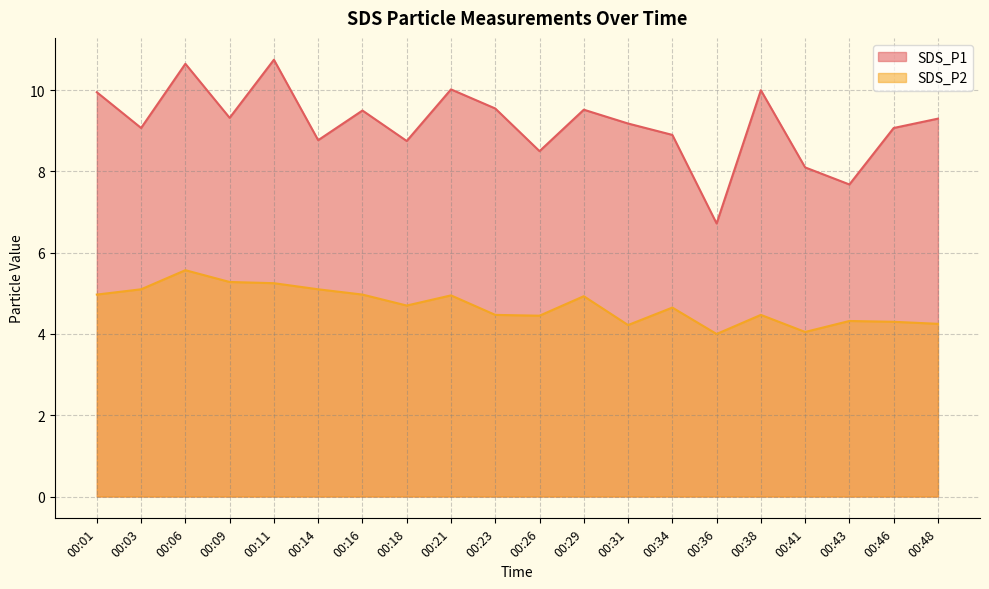

What is the lowest value of the SDS_P1 series?

6.7